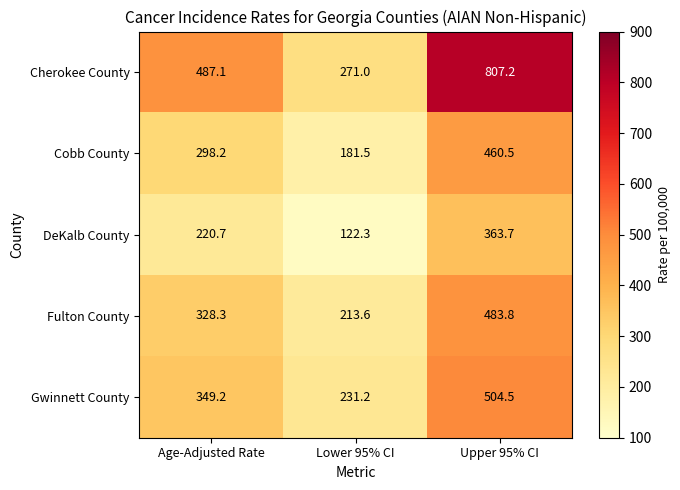

What is the average value of the Cherokee County series?

521.8